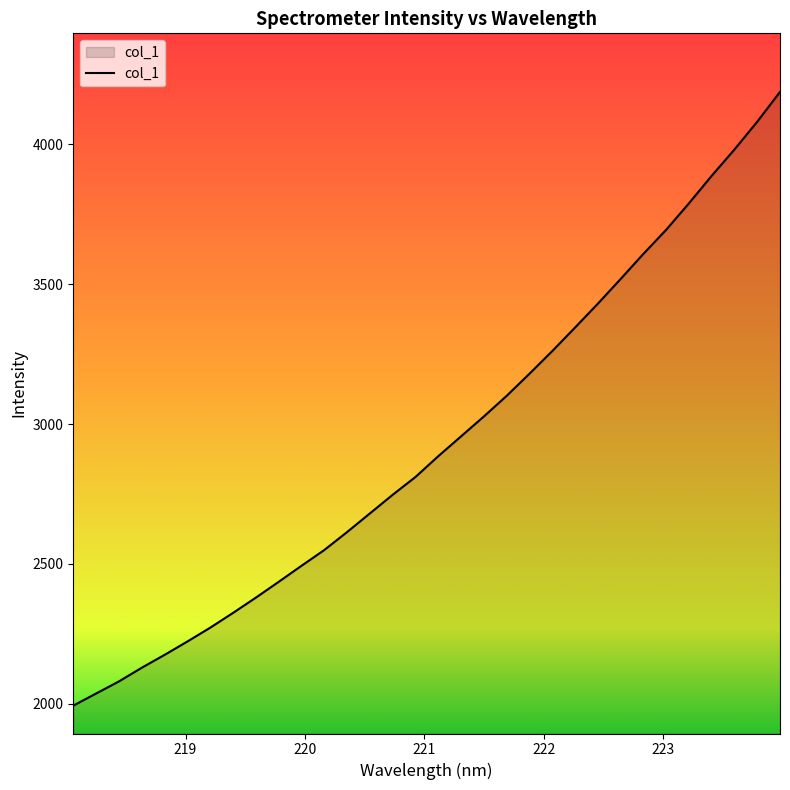

What is the difference between the maximum and minimum values?

2194.7